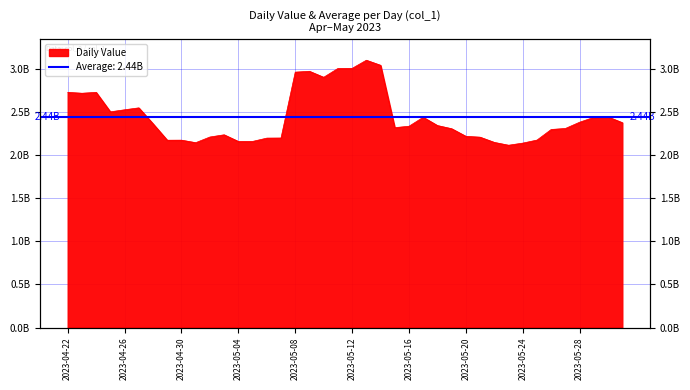

Reading left to right, what are all the values shown in this chart?

2023-04-22=2725525046.7	2023-04-23=2714995302.5	2023-04-24=2725339848.9	2023-04-25=2499625824.9	2023-04-26=2523281045.7	2023-04-27=2545689192.9	2023-04-28=2361139312.3	2023-04-29=2170743655.3	2023-04-30=2171284773.5	2023-05-01=2142028365.2	2023-05-02=2207864747.0	2023-05-03=2233481459.5	2023-05-04=2156261334.3	2023-05-05=2156618407.7	2023-05-06=2194957852.6	2023-05-07=2196024491.1	2023-05-08=2959485601.7	2023-05-09=2969456539.2	2023-05-10=2899925434.1	2023-05-11=3002003767.5	2023-05-12=3003261061.7	2023-05-13=3097438880.5	2023-05-14=3039029960.7	2023-05-15=2316204149.6	2023-05-16=2332603365.6	2023-05-17=2436567388.8	2023-05-18=2340629537.2	2023-05-19=2303811989.5	2023-05-20=2215951259.6	2023-05-21=2205799624.0	2023-05-22=2145258851.2	2023-05-23=2112556839.7	2023-05-24=2137152130.7	2023-05-25=2172197327.5	2023-05-26=2295128699.0	2023-05-27=2306805836.9	2023-05-28=2379409956.0	2023-05-29=2435795723.5	2023-05-30=2440154447.2	2023-05-31=2373952423.3